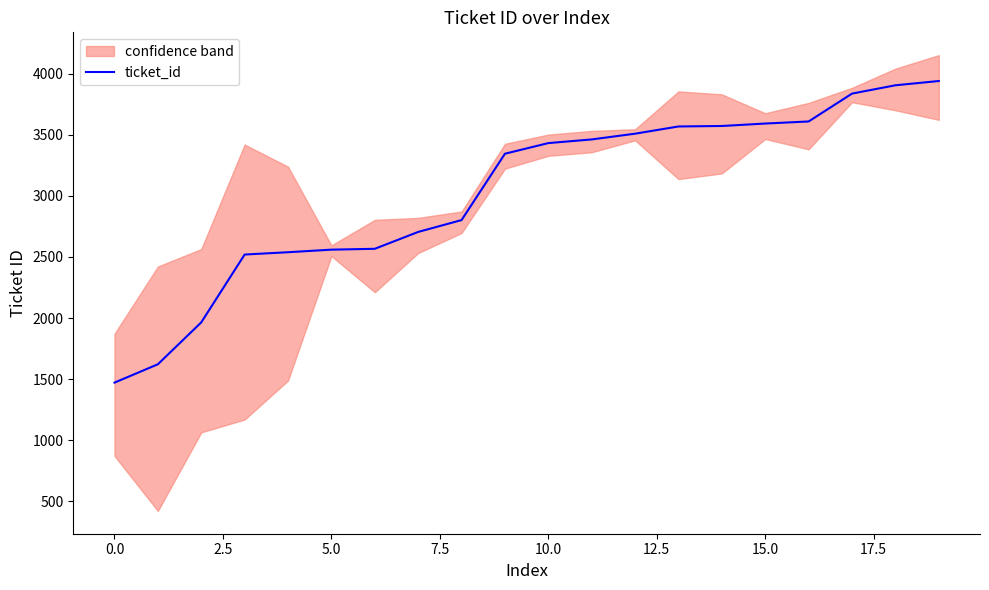

The value of ticket_id at 10.0 is 3432. True or false?

True